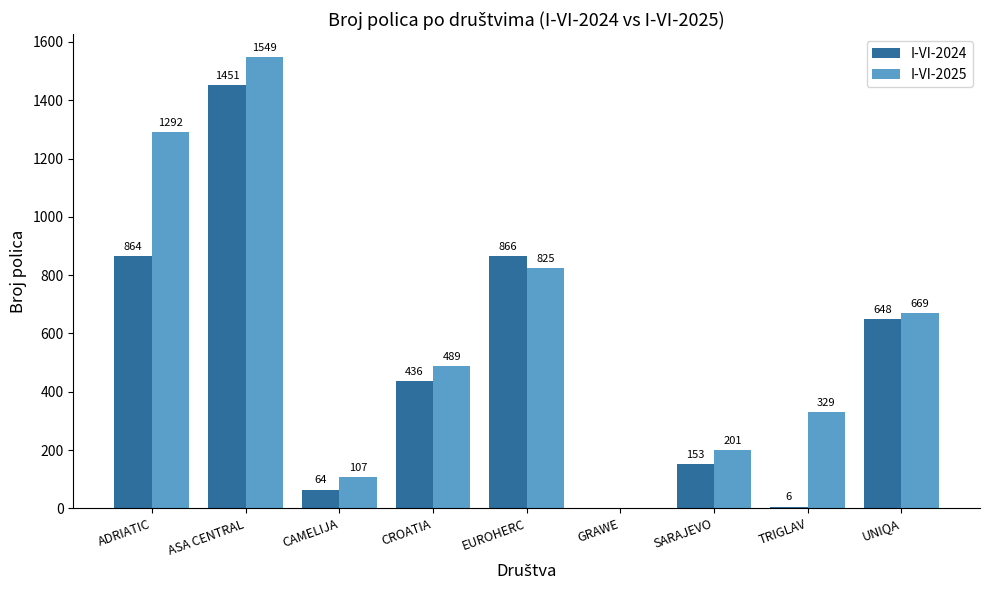

What is the difference between the I-VI-2025 values at GRAWE and TRIGLAV?

329